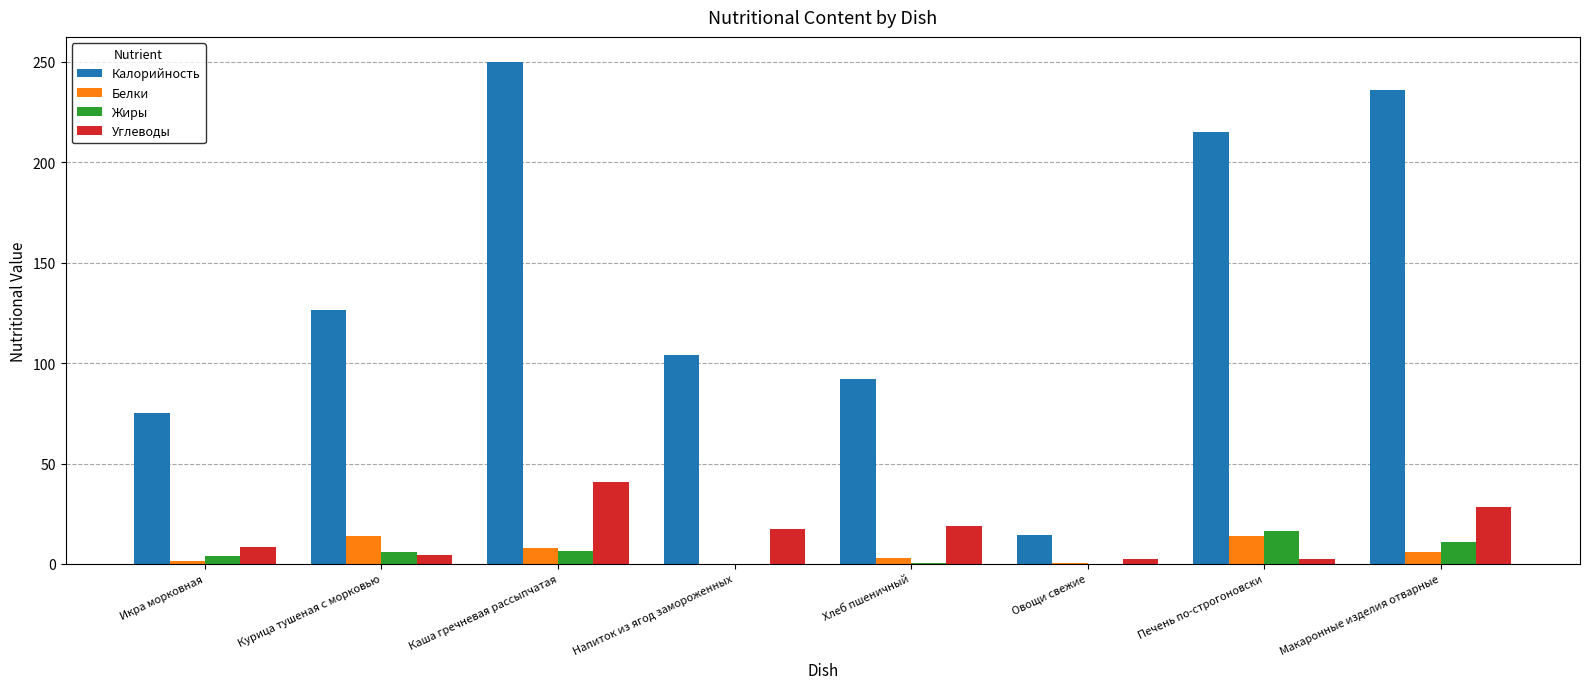

What are all the series names shown in the legend?

Калорийность, Белки, Жиры, Углеводы